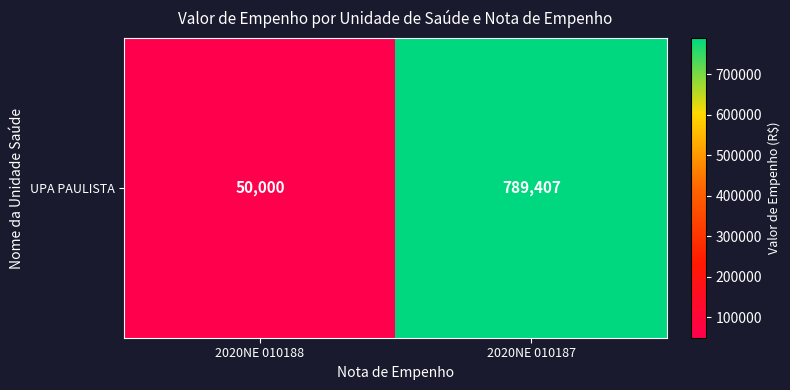

The chart shows a value of 50000.0 at 2020NE 010188. True or false?

True